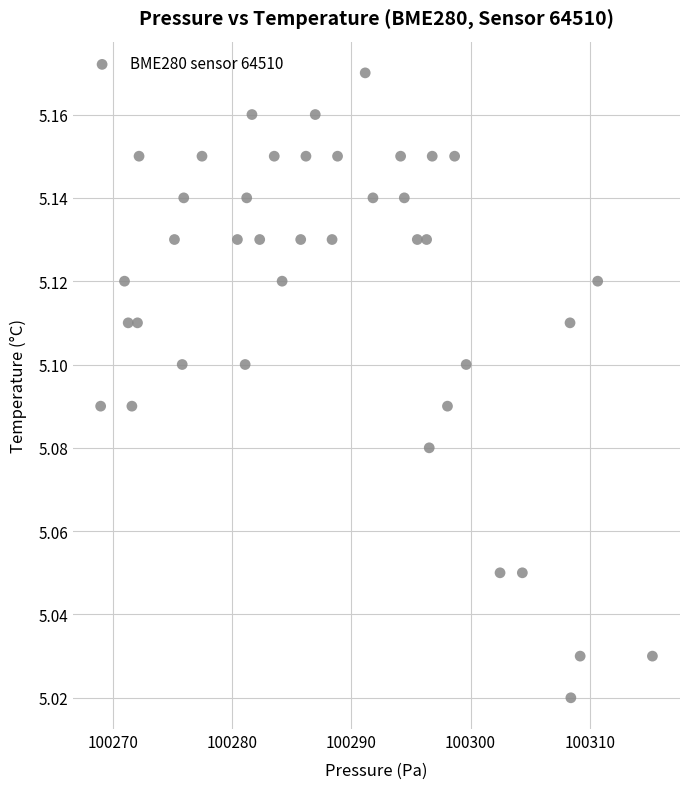

What is the range of X values (max minus min)?

46.3